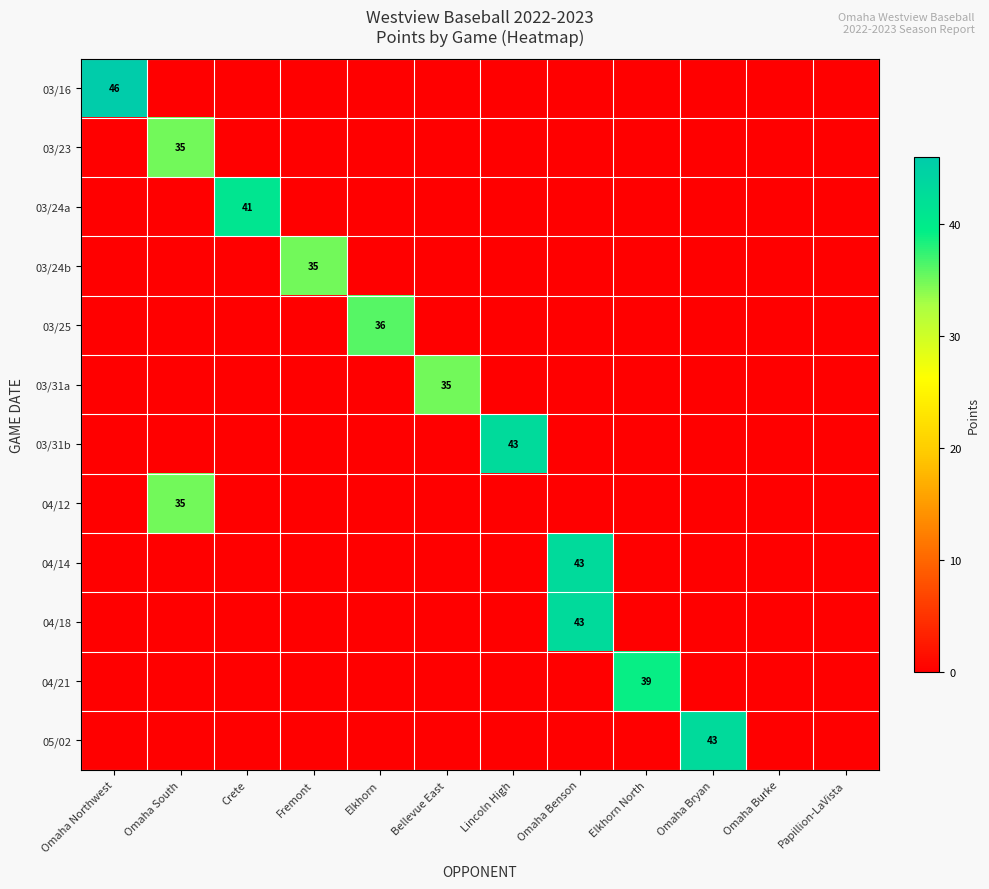

Is the value of 04/14 at Omaha Northwest greater than the value of 05/02 at Elkhorn?

No